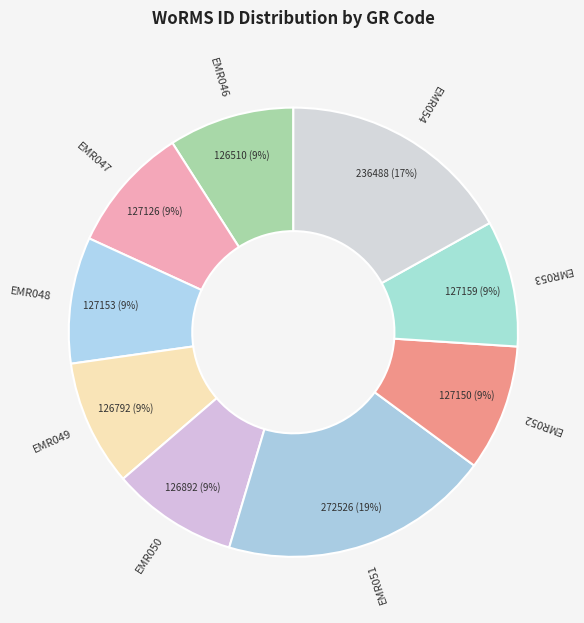

How many segments does this pie chart have?

9